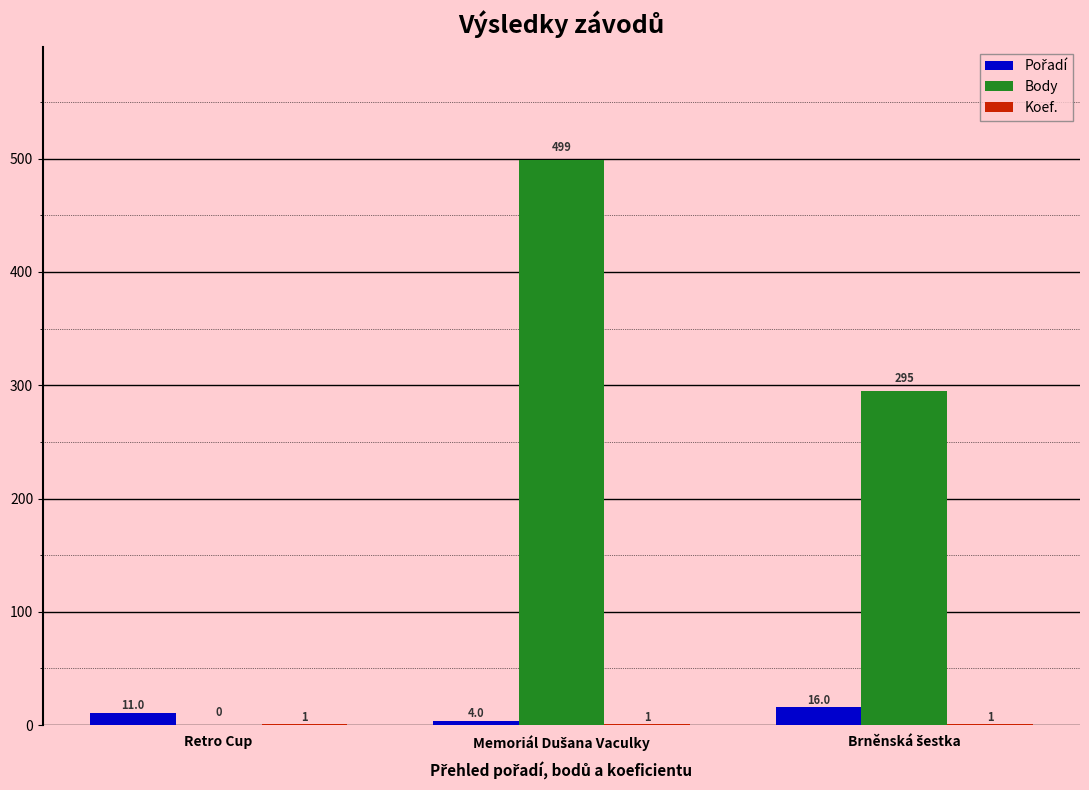

What is the total value across all series at Retro Cup?

12